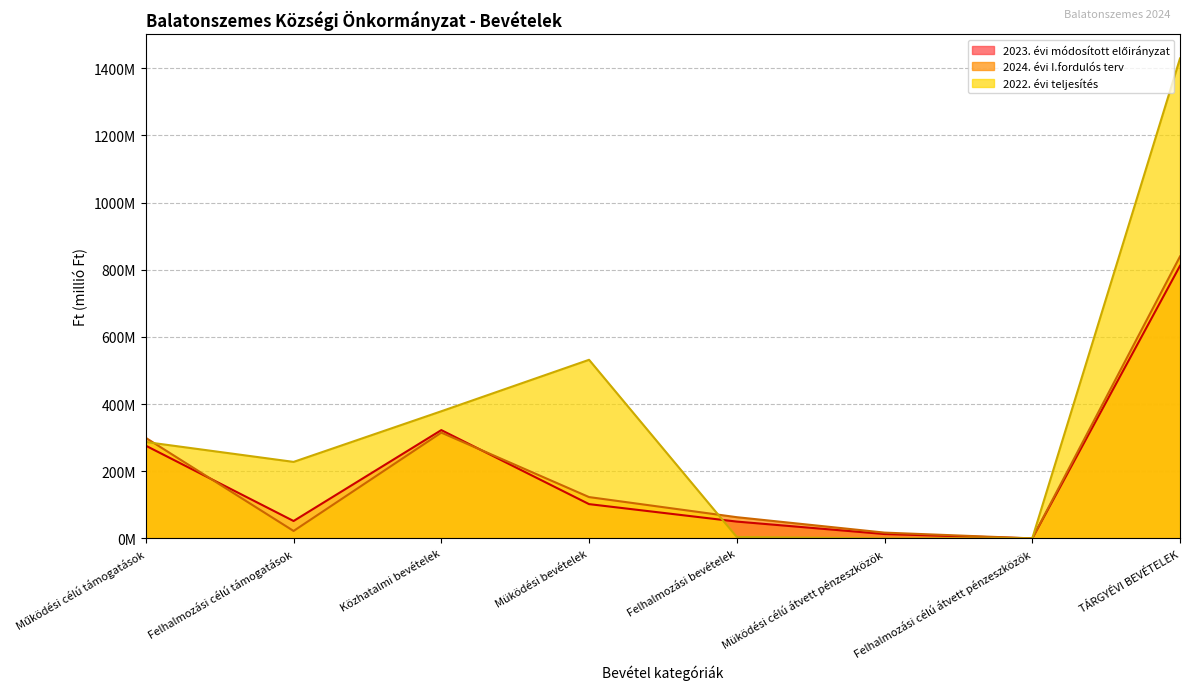

Which series has the widest spread of values?

2022. évi teljesítés